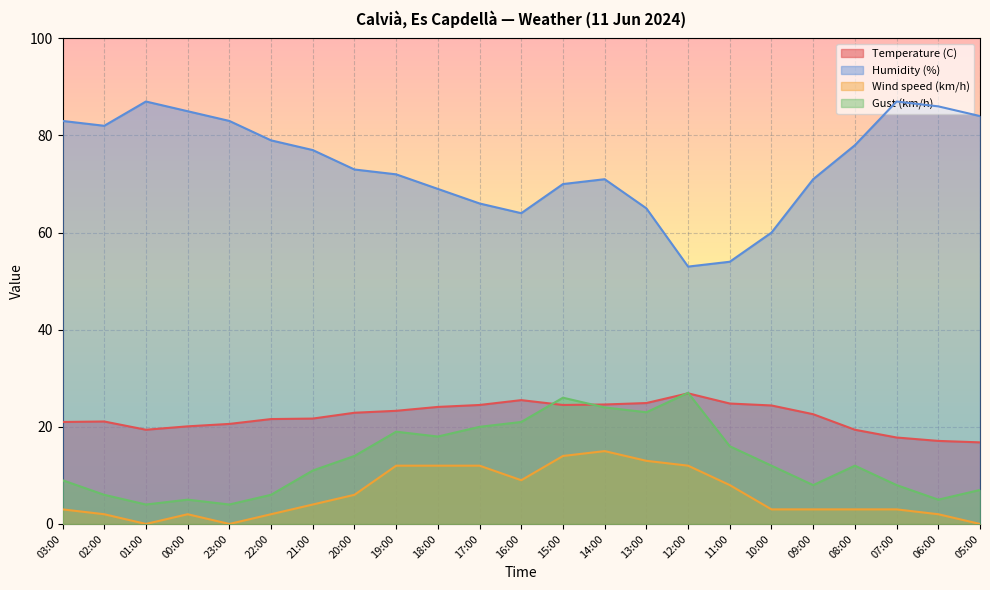

At which category does Gust (km/h) reach its first local valley?

01:00